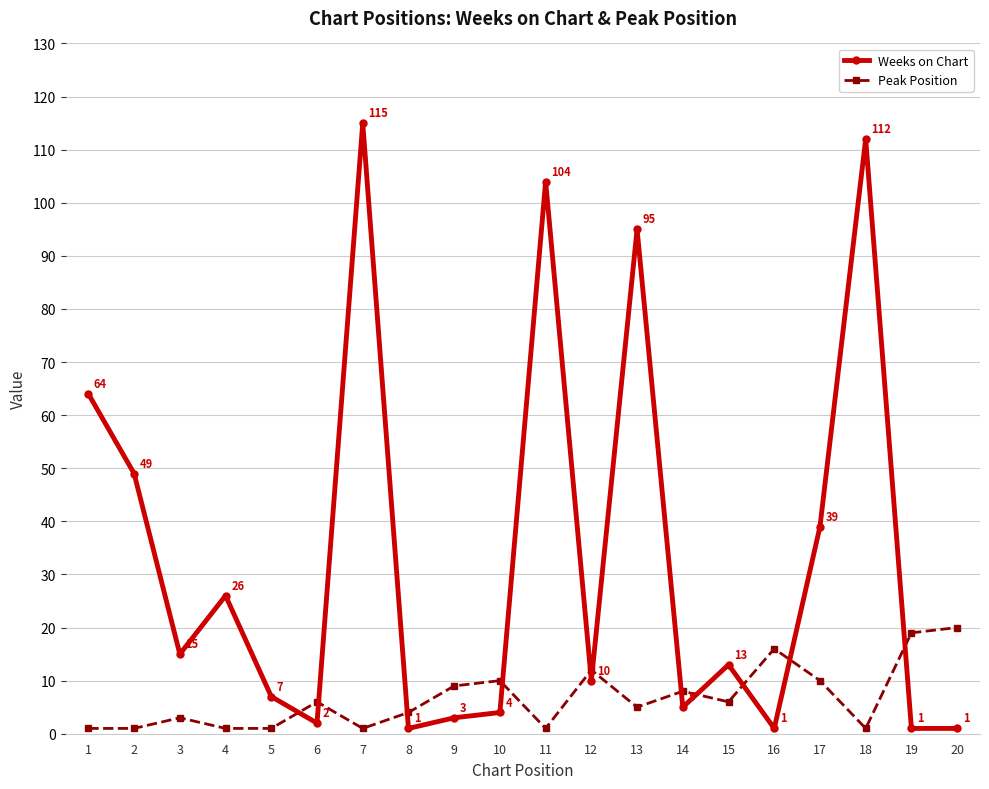

What are all the series names shown in the legend?

Weeks on Chart, Peak Position